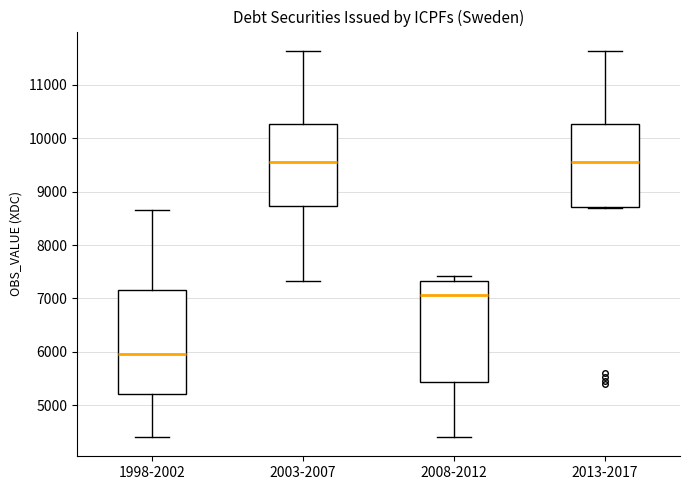

Reading left to right, transcribe this box plot: for each box, give where its median line is, the range the box spans, and where its two whiskers end, as read against the y-axis. The values are not printed on the chart, so give them approximately, as read against the axis.

1998-2002: median 6000, box 5200 to 7200, whiskers 4400 to 8700
2003-2007: median 9600, box 8700 to 10300, whiskers 7300 to 11600
2008-2012: median 7100, box 5400 to 7300, whiskers 4400 to 7400
2013-2017: median 9600, box 8700 to 10300, whiskers 8700 to 11600